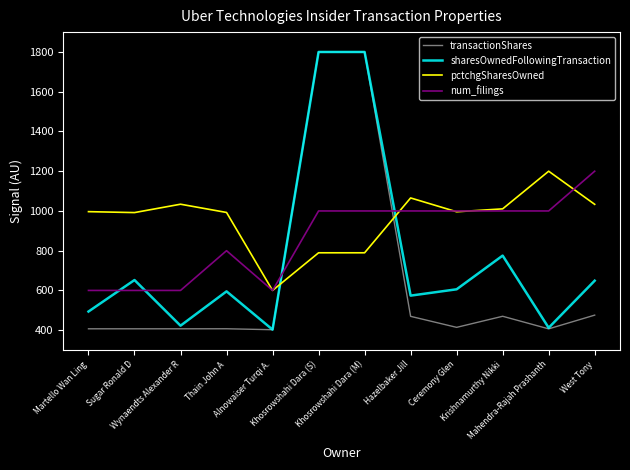

Which series has the largest total across all categories?

pctchgSharesOwned